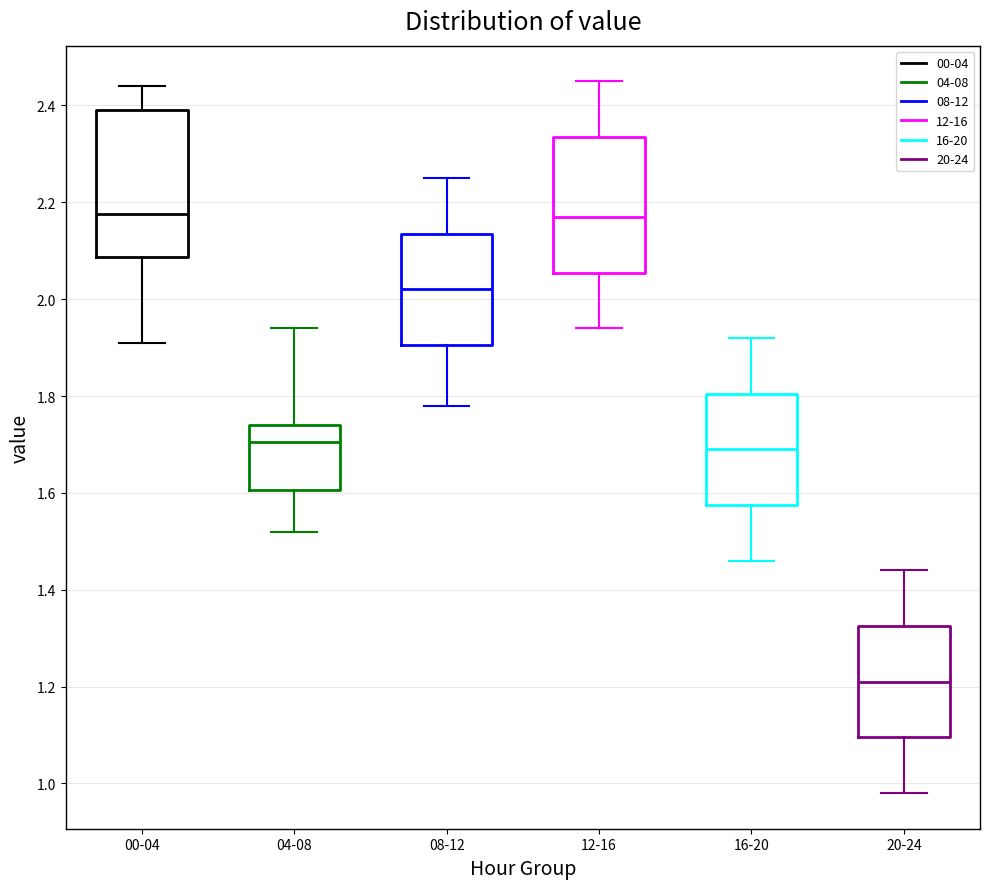

Comparing the boxes themselves (not the whiskers), which one is the tallest?

00-04